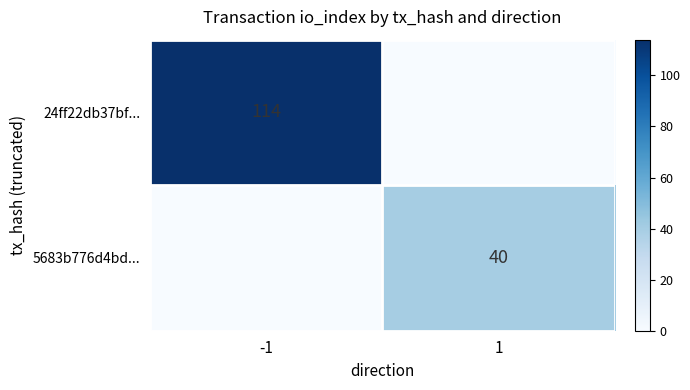

Is it true that 24ff22db37bf... equals 114 at -1?

True